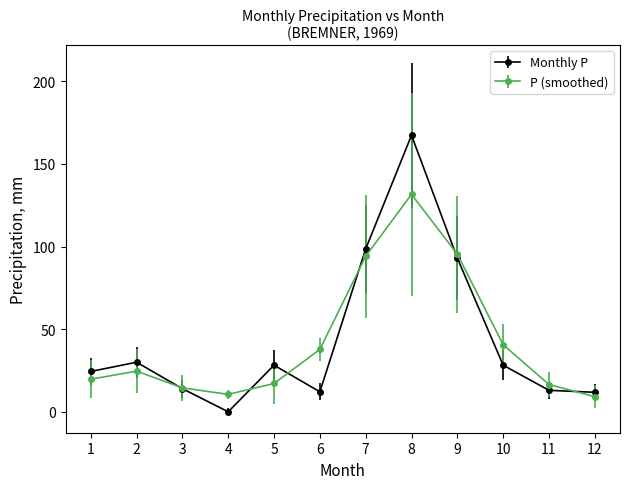

Between 2 and 4, which series saw the biggest shift?

Monthly P